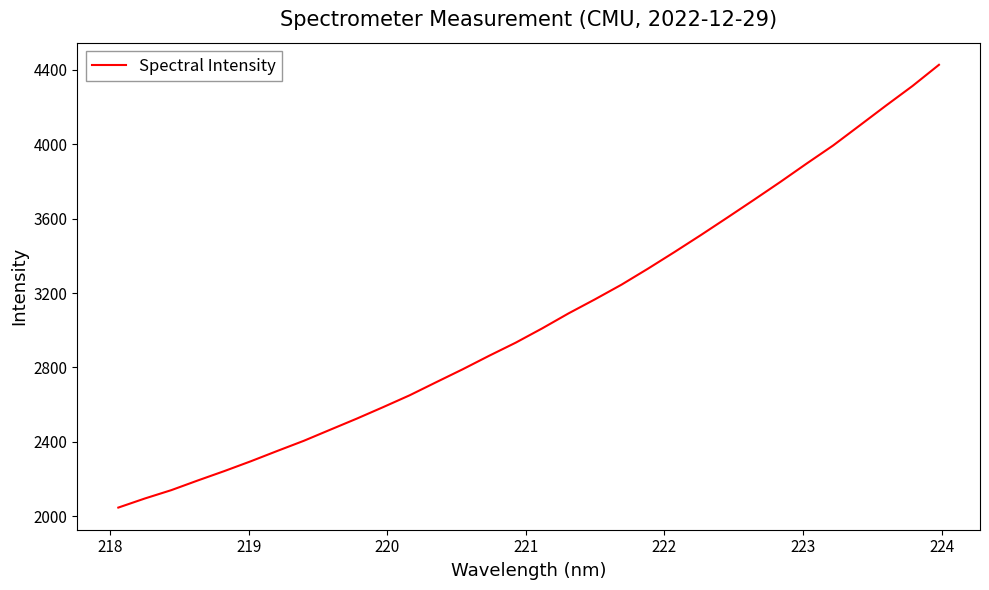

What is the difference between the maximum and minimum values?

2378.7